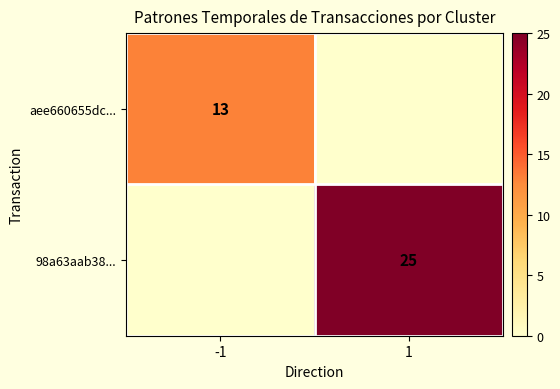

Which label corresponds to the largest value in the chart?

1